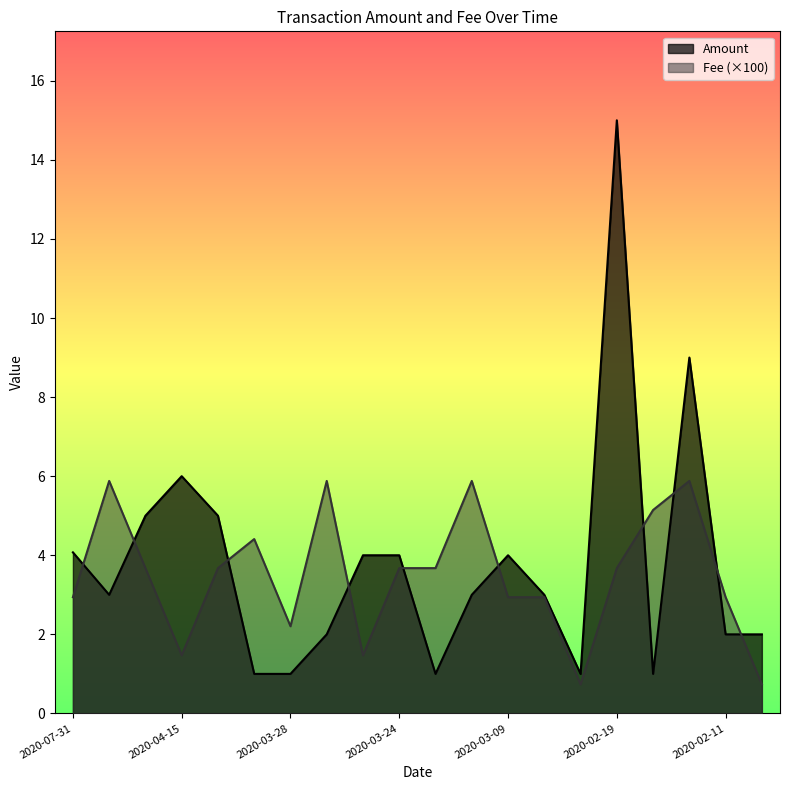

Is the value of Amount at 2020-04-05 greater than the value of Fee at 2020-02-18?

No